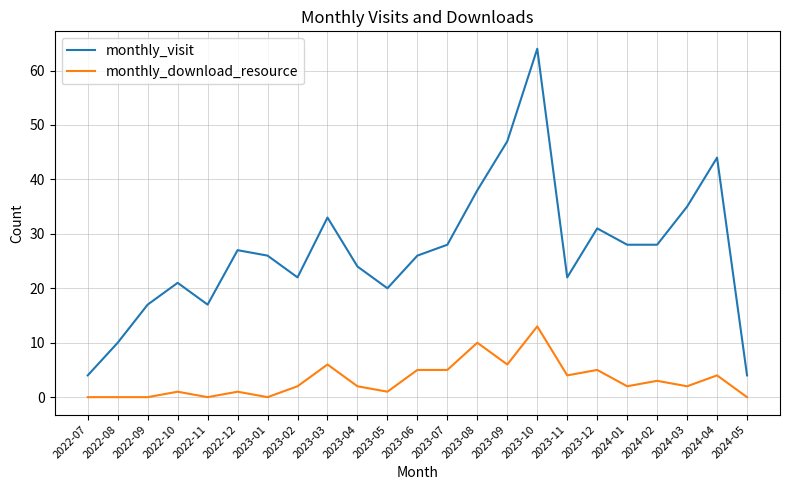

What is the difference between the maximum and second lowest values in the monthly_download_resource series?

13